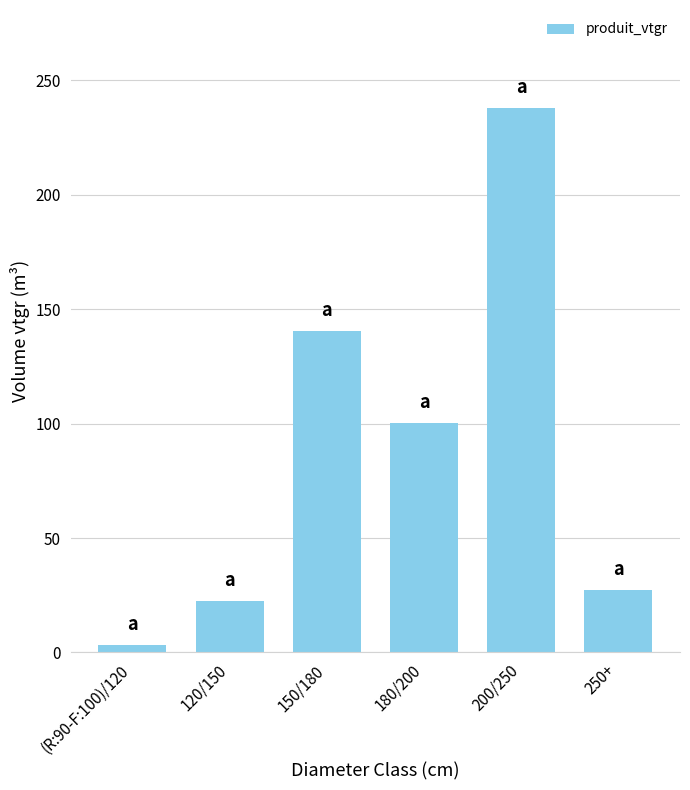

What is the difference between the values at 120/150 and 150/180?

117.7